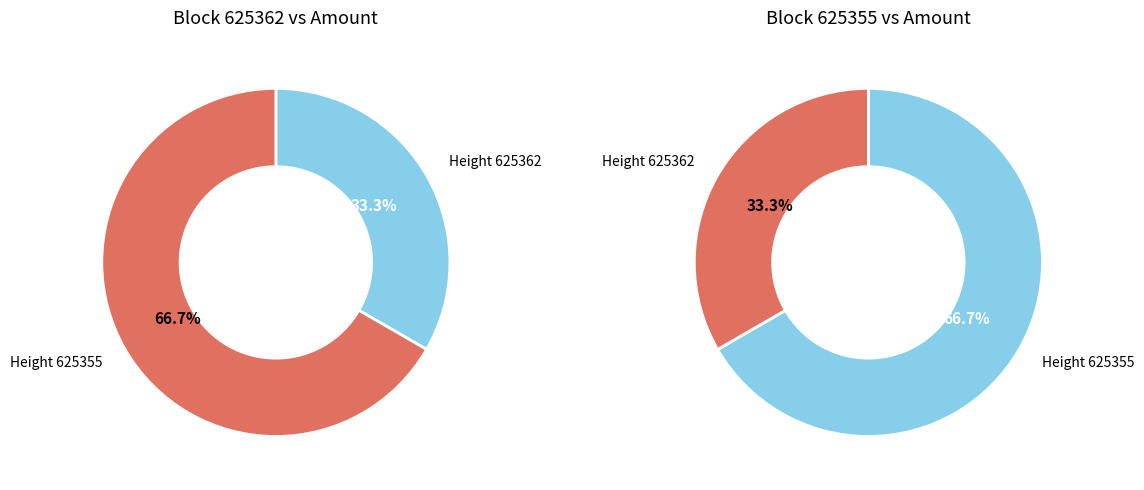

To the nearest percent, what is the combined percentage of 625355 and 625362?

100%